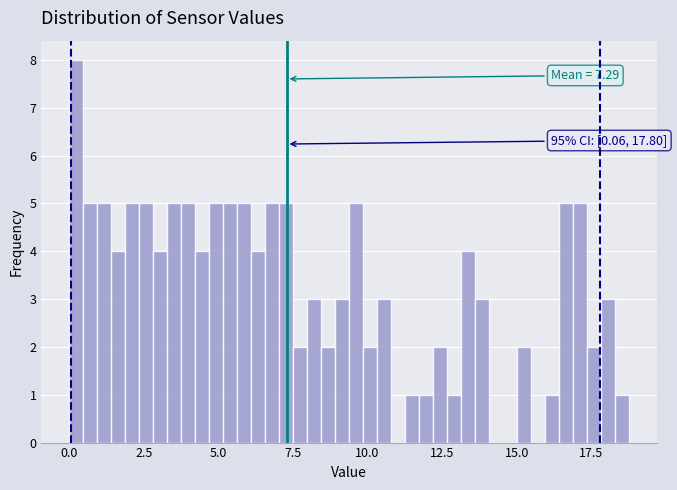

Around what value on the x-axis is the tallest bar? Give the approximate position of its centre, as read against the axis.

0.0